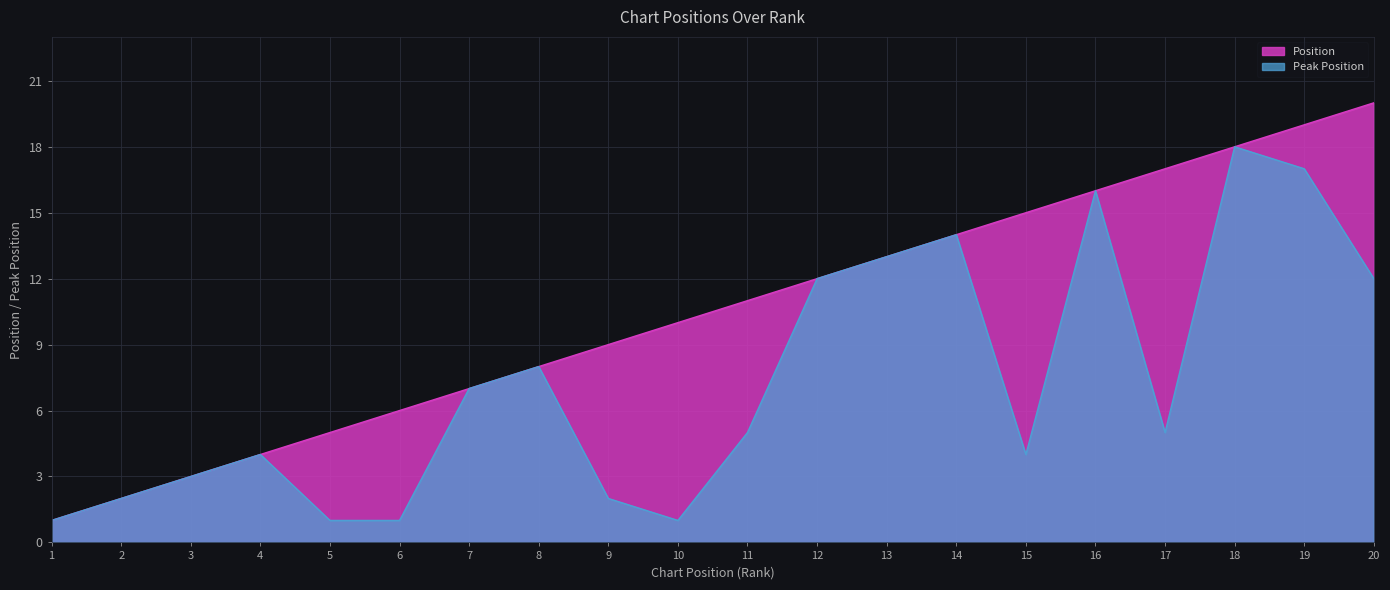

Is the value of Peak Position at 14 greater than the value of Position at 9?

Yes